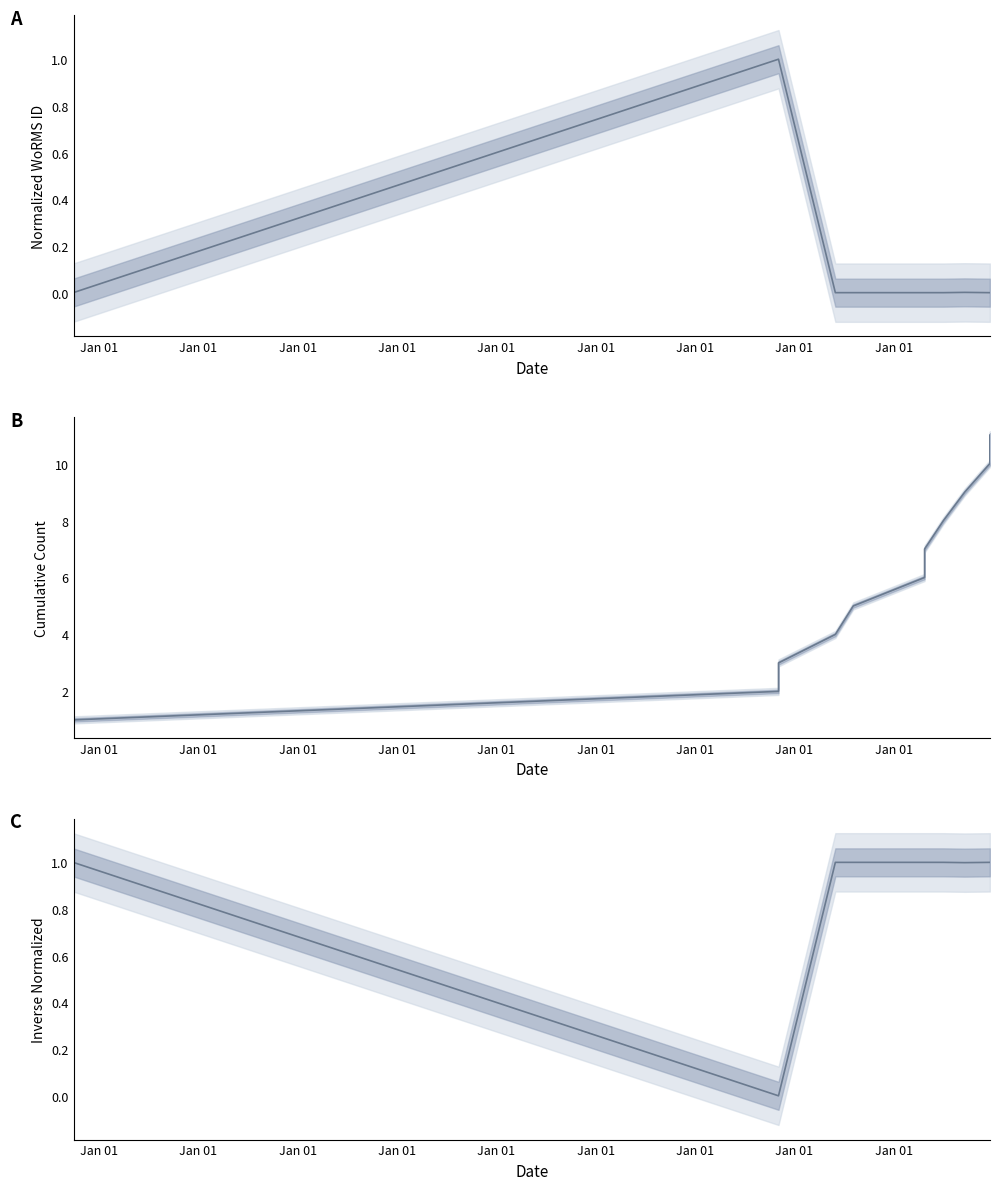

Between Jan 01 and Jan 01, which is larger?

Jan 01